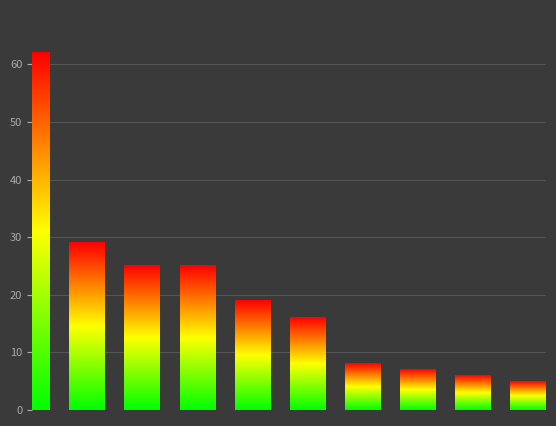

What is the sum of all values?

202